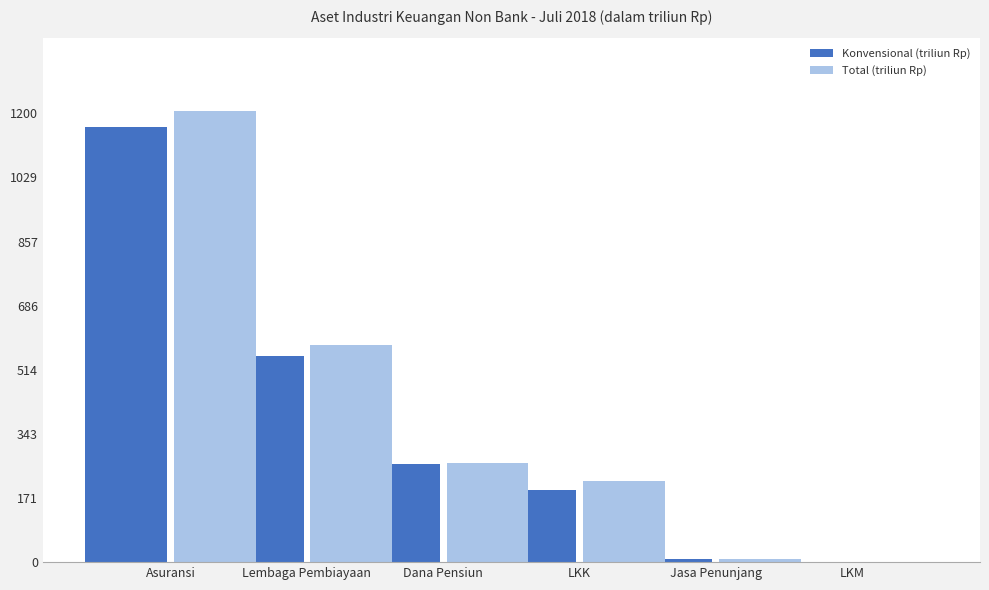

Which series changed the most between Lembaga Pembiayaan and Jasa Penunjang?

Total (triliun Rp)